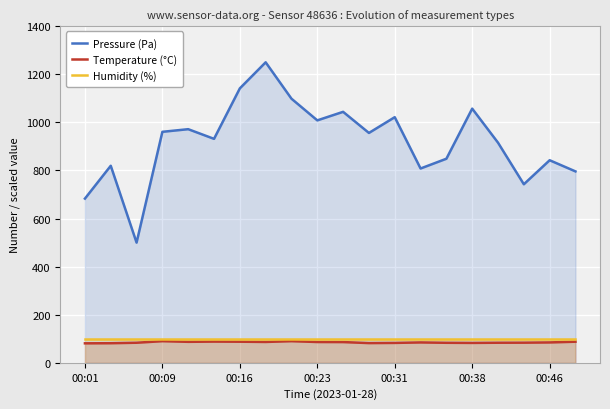

True or false: Humidity (%) has more than 1 points higher than both neighbors.

False